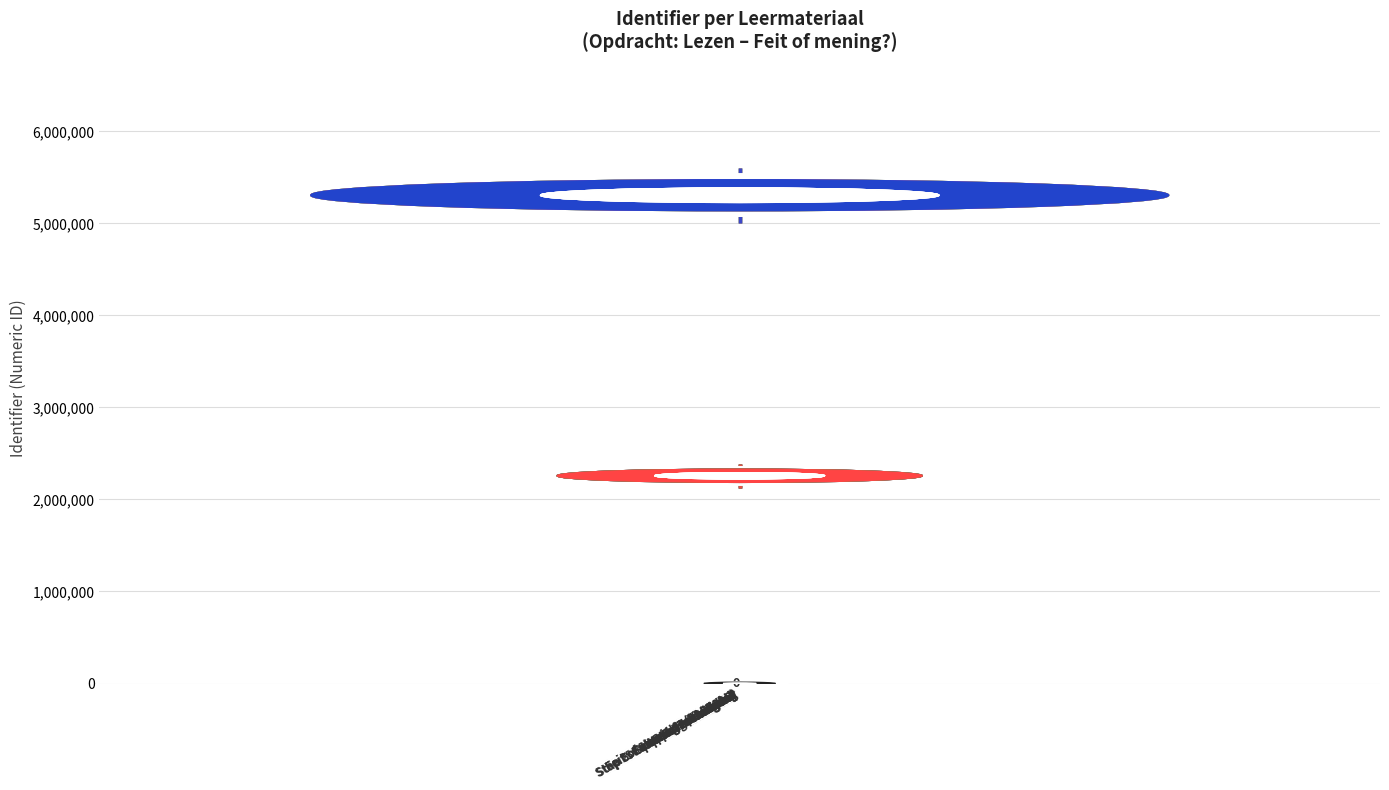

The value at Stap 3: Gescheiden? is 2257329. True or false?

True